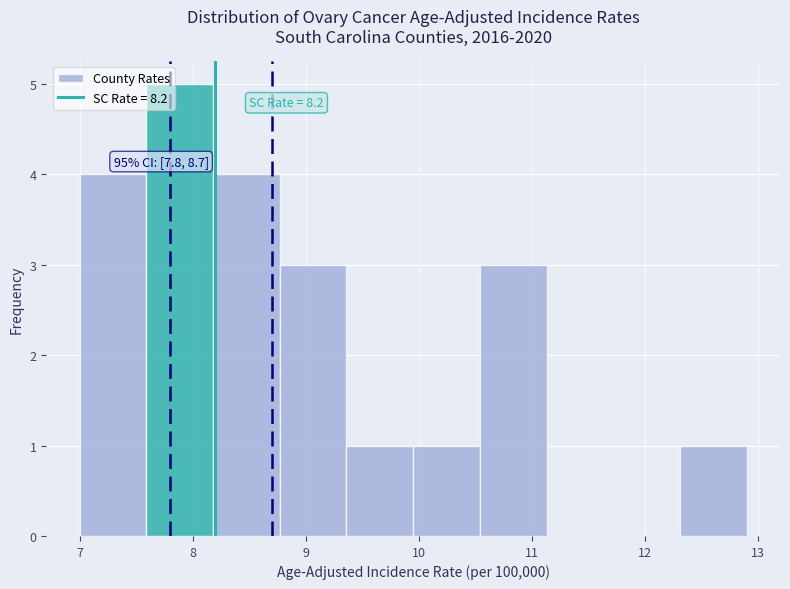

Which range on the x-axis has the tallest bar?

7.59 to 8.18